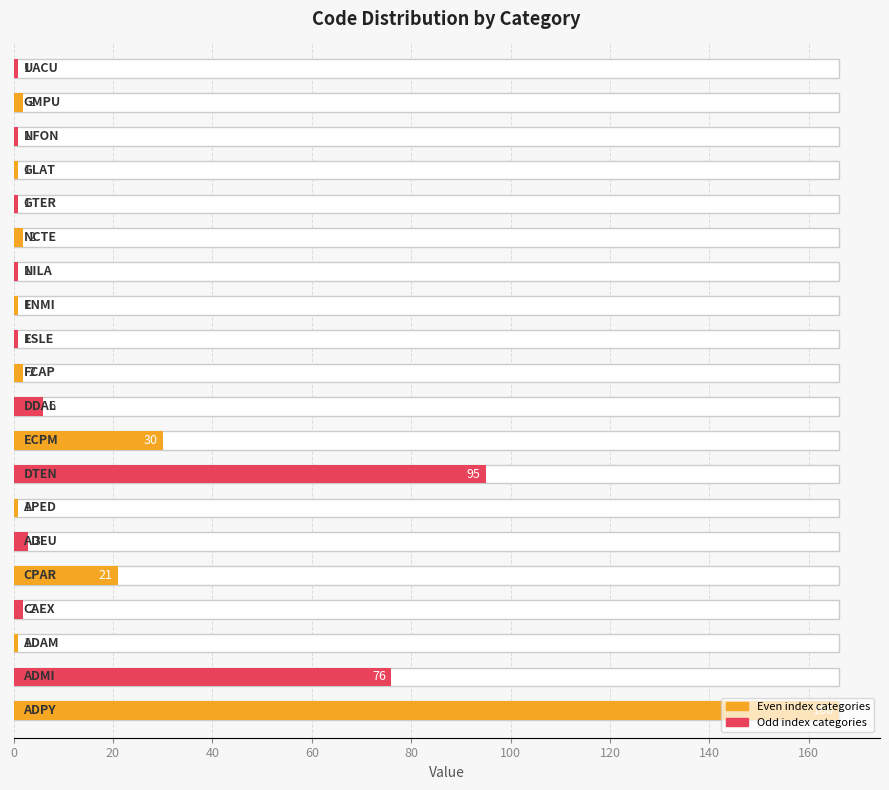

What position from the right is CAEX?

17